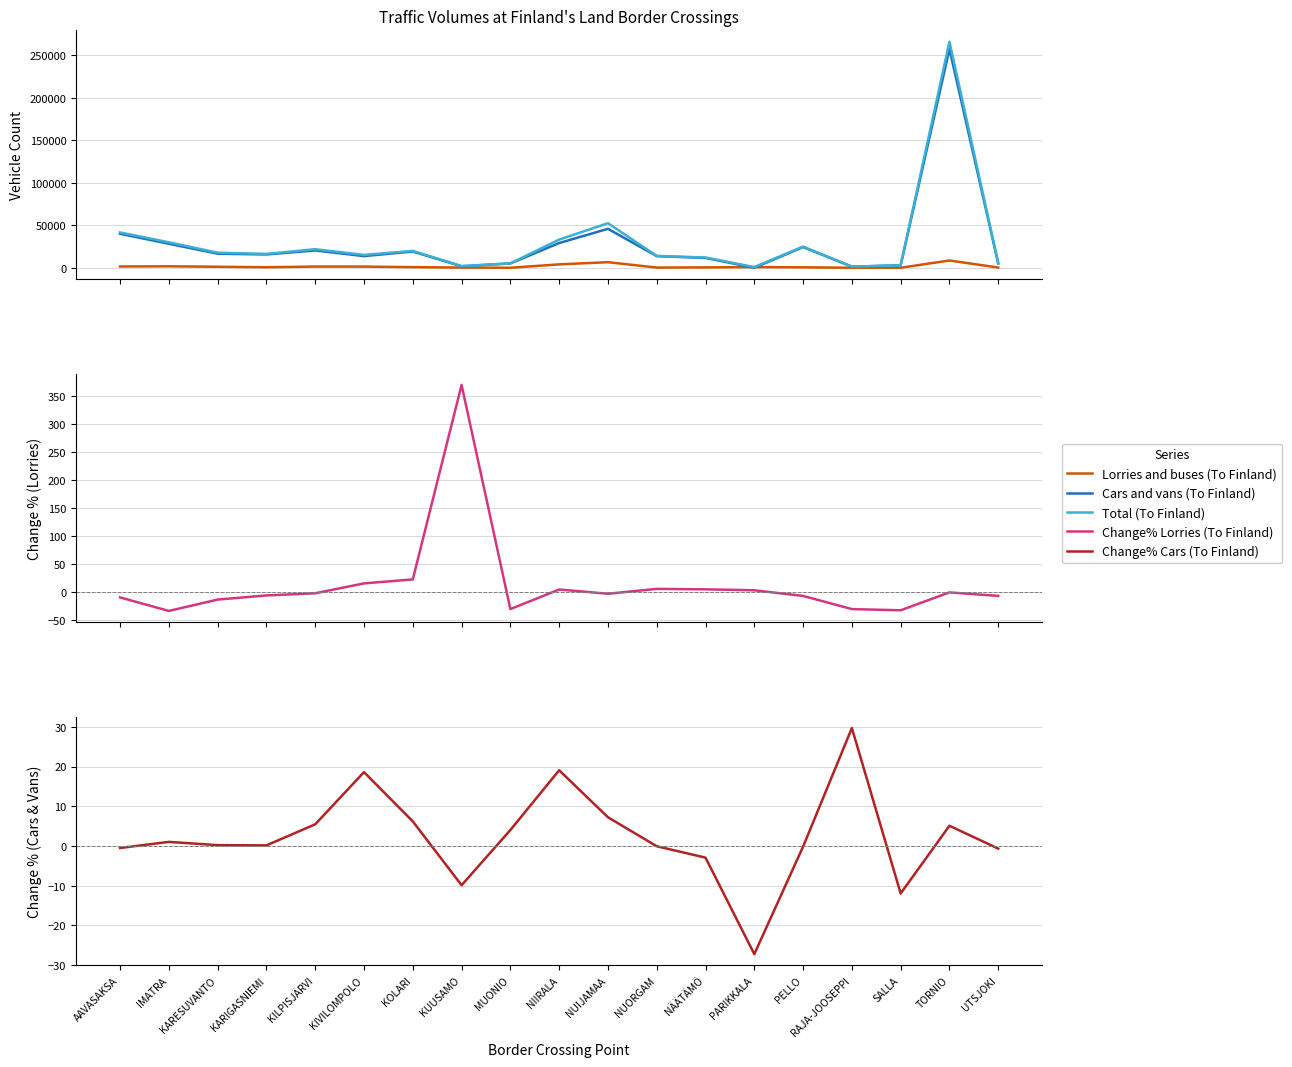

True or false: Change% Lorries (To Finland) and Cars and vans (To Finland) intersect in this chart.

False